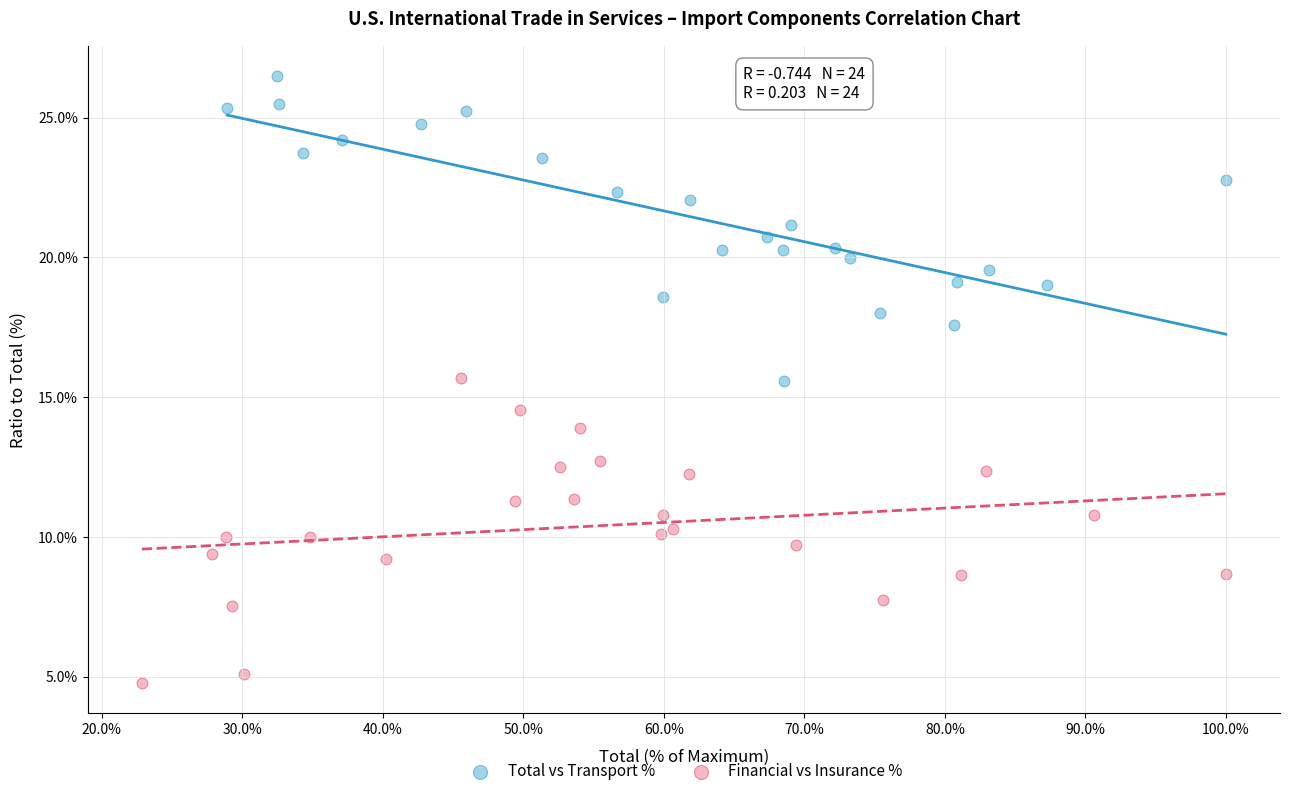

Which series contains the highest Y value?

Total vs Transport %